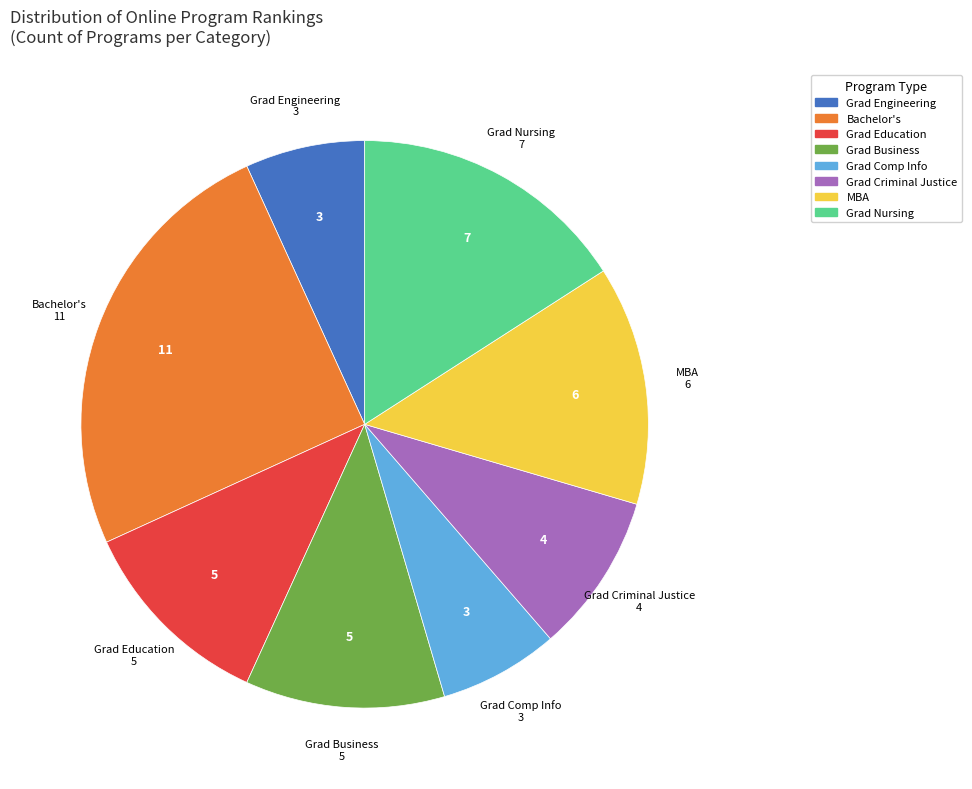

Combined, do Grad Education and MBA account for over 50%?

No